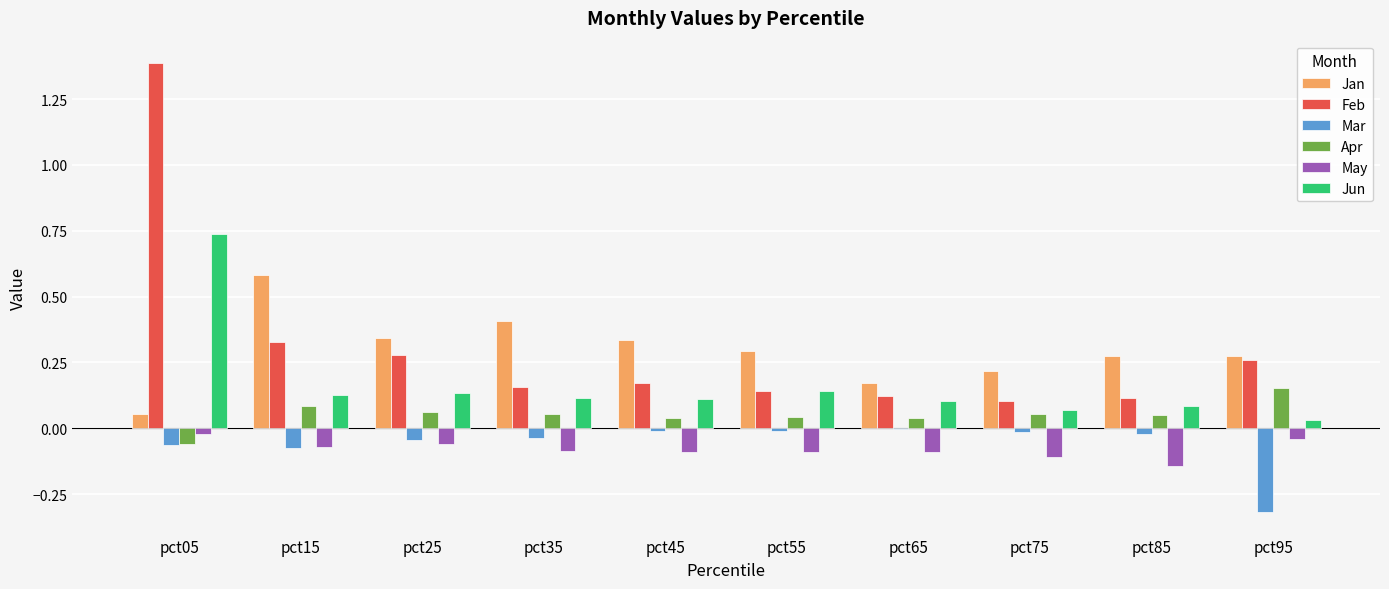

What is the maximum value shown in the chart?

1.4